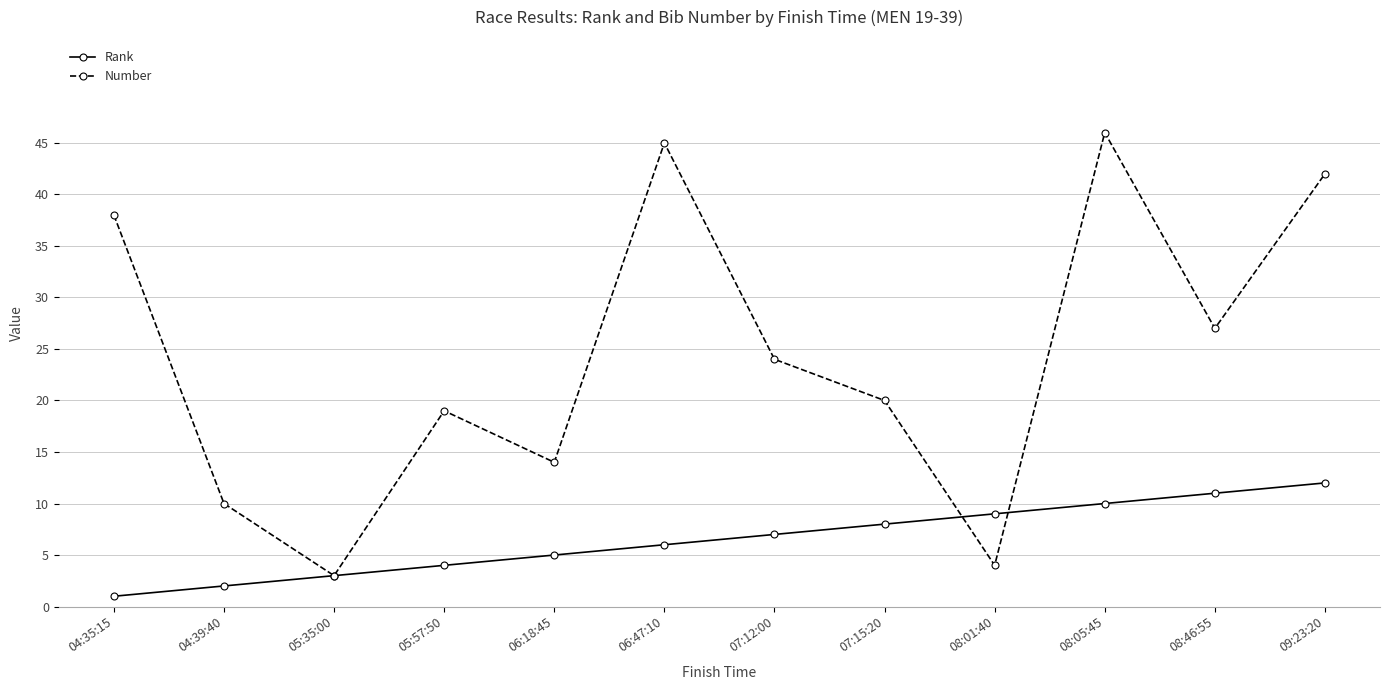

In Number, how many points are lower than both neighbors (excluding endpoints)?

4